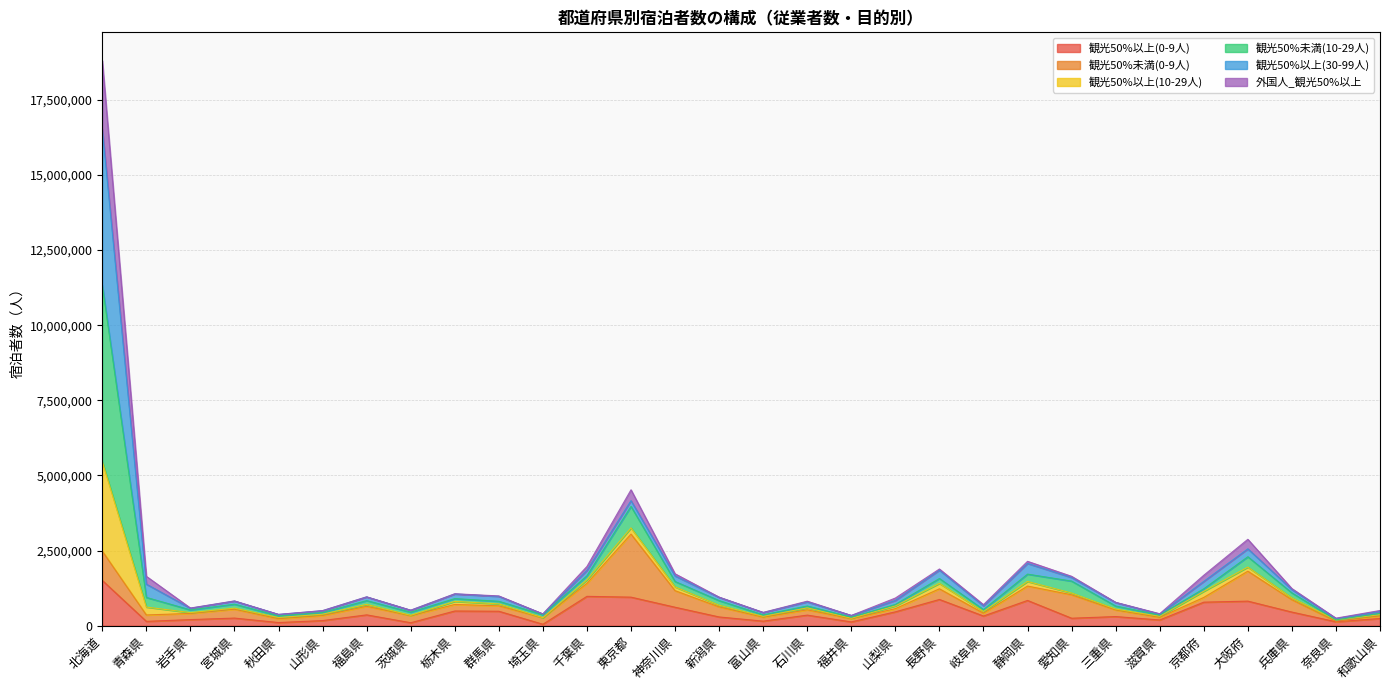

In 観光50%以上(10-29人), how many points are lower than both neighbors (excluding endpoints)?

9